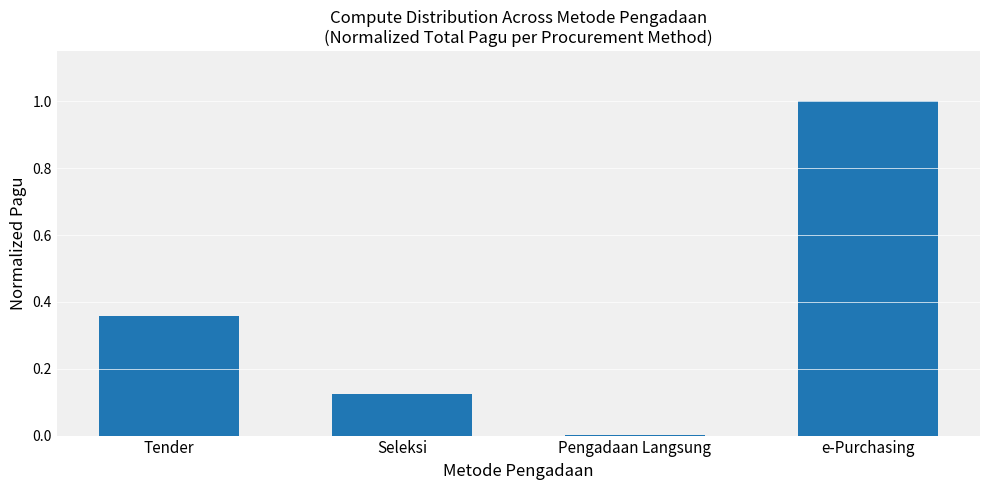

What is the greatest value displayed?

1.0